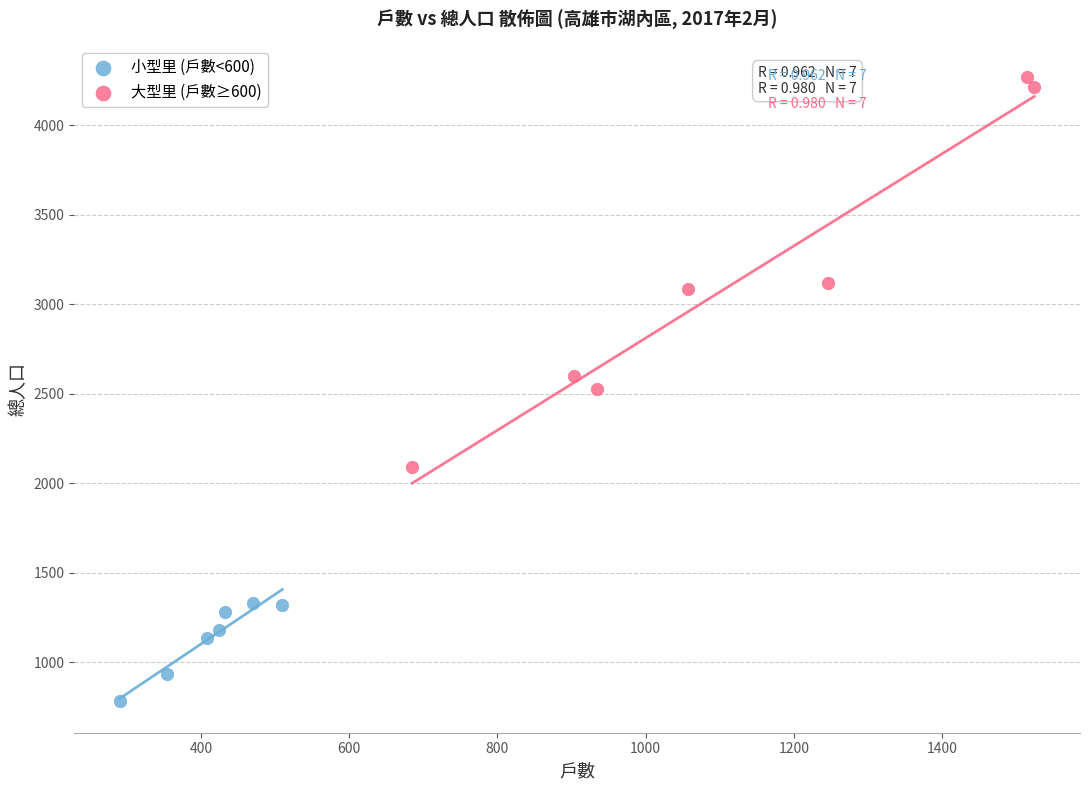

Which series reaches the minimum Y coordinate?

小型里 (戶數<600)